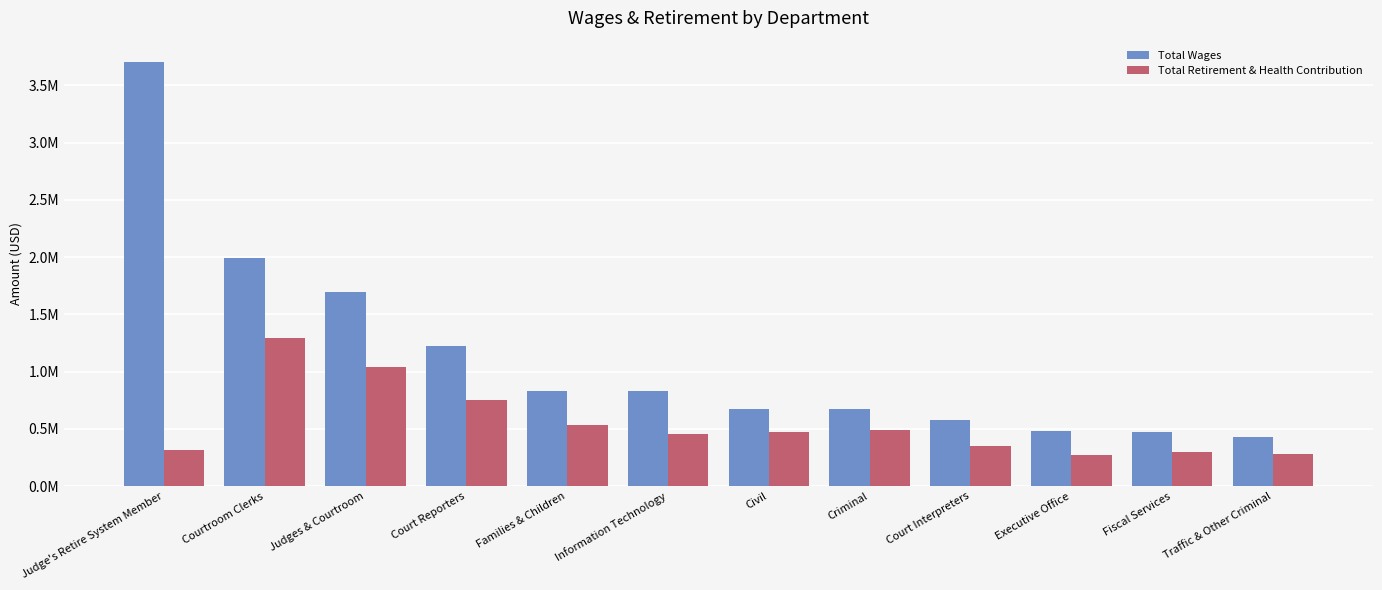

What is the difference between the Total Wages values at Executive Office and Courtroom Clerks?

1507129.0